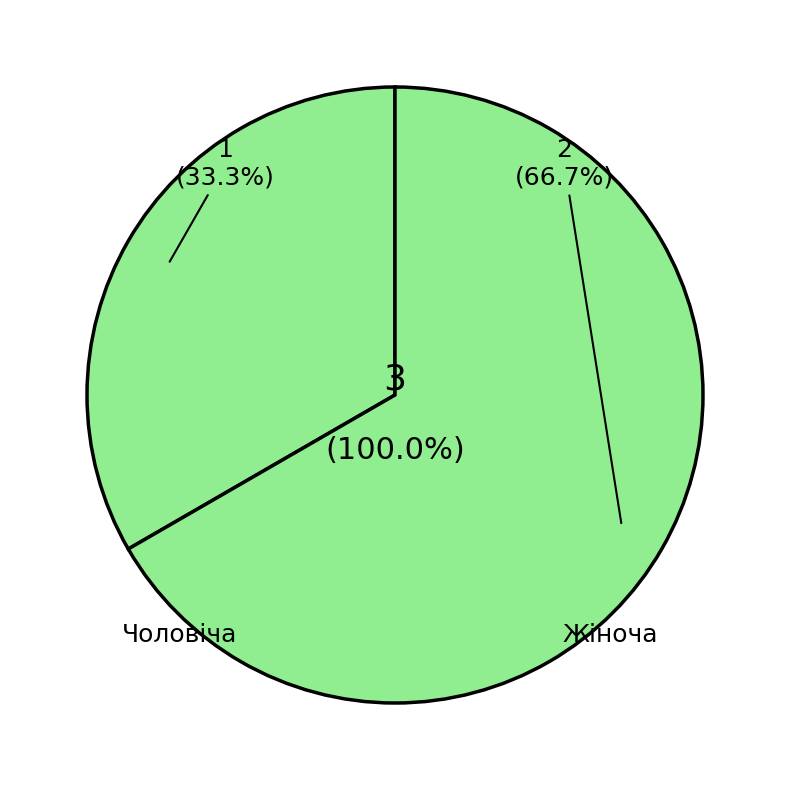

Count the number of slices in the pie.

2